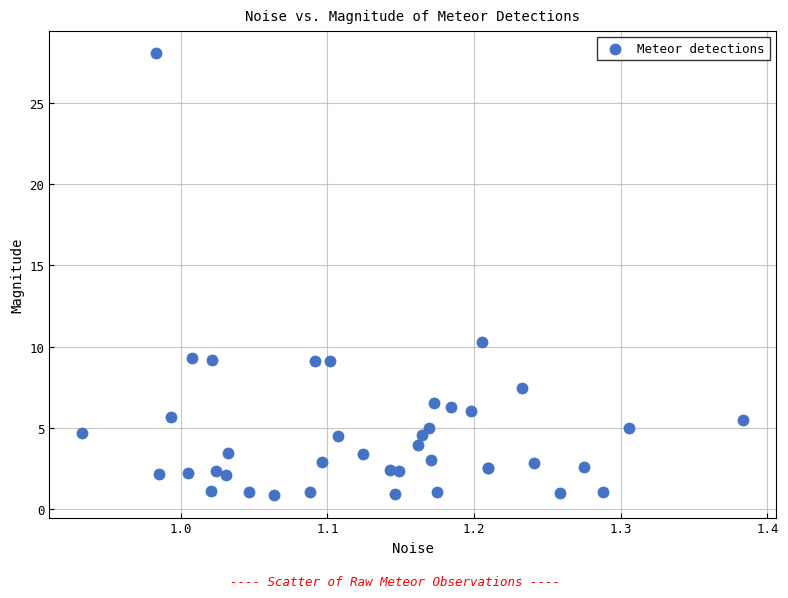

What Y value in the scatter plot is closest to 14?

10.3